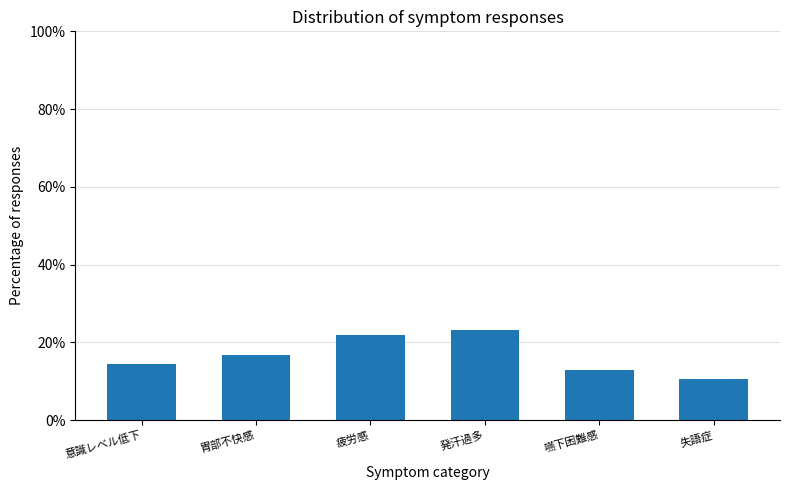

The value at 失語症 is 5.4. True or false?

False